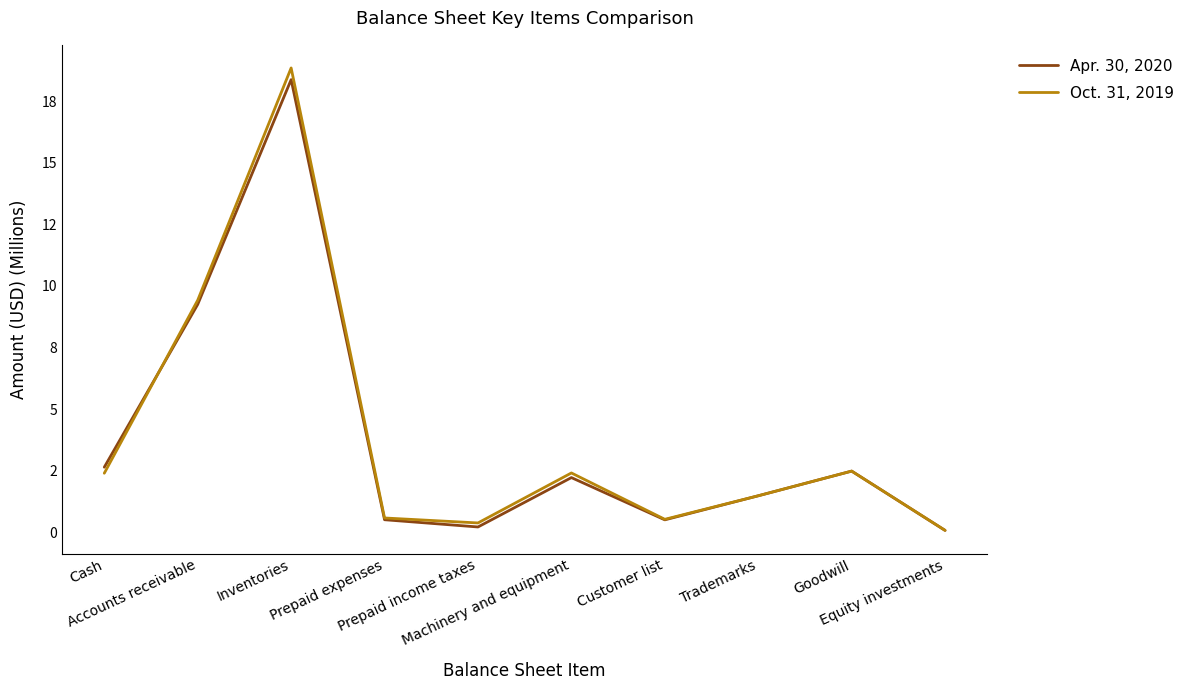

Reading left to right, list all the values displayed in this chart.

Apr. 30, 2020: Cash=2.6	Accounts receivable=9.2	Inventories=18.4	Prepaid expenses=0.5	Prepaid income taxes=0.2	Machinery and equipment=2.2	Customer list=0.5	Trademarks=1.5	Goodwill=2.5	Equity investments=0.1
Oct. 31, 2019: Cash=2.4	Accounts receivable=9.4	Inventories=18.8	Prepaid expenses=0.6	Prepaid income taxes=0.4	Machinery and equipment=2.4	Customer list=0.5	Trademarks=1.5	Goodwill=2.5	Equity investments=0.1